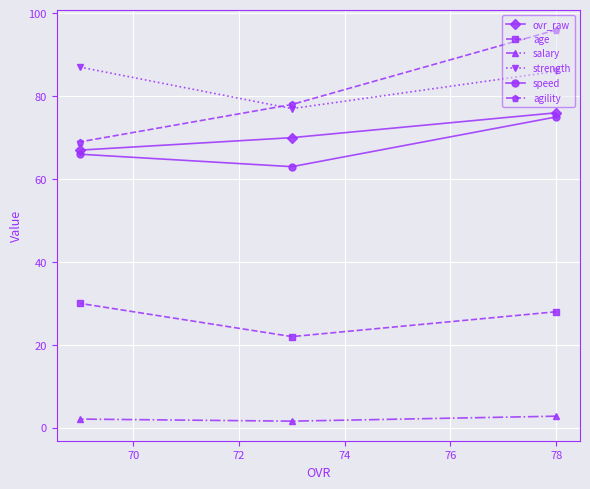

Reading left to right, what are all the values shown in this chart?

ovr_raw: 67.0	70.0	76.0
age: 30.0	22.0	28.0
salary: 2.1	1.6	2.8
strength: 87.0	77.0	86.0
speed: 66.0	63.0	75.0
agility: 69.0	78.0	96.0